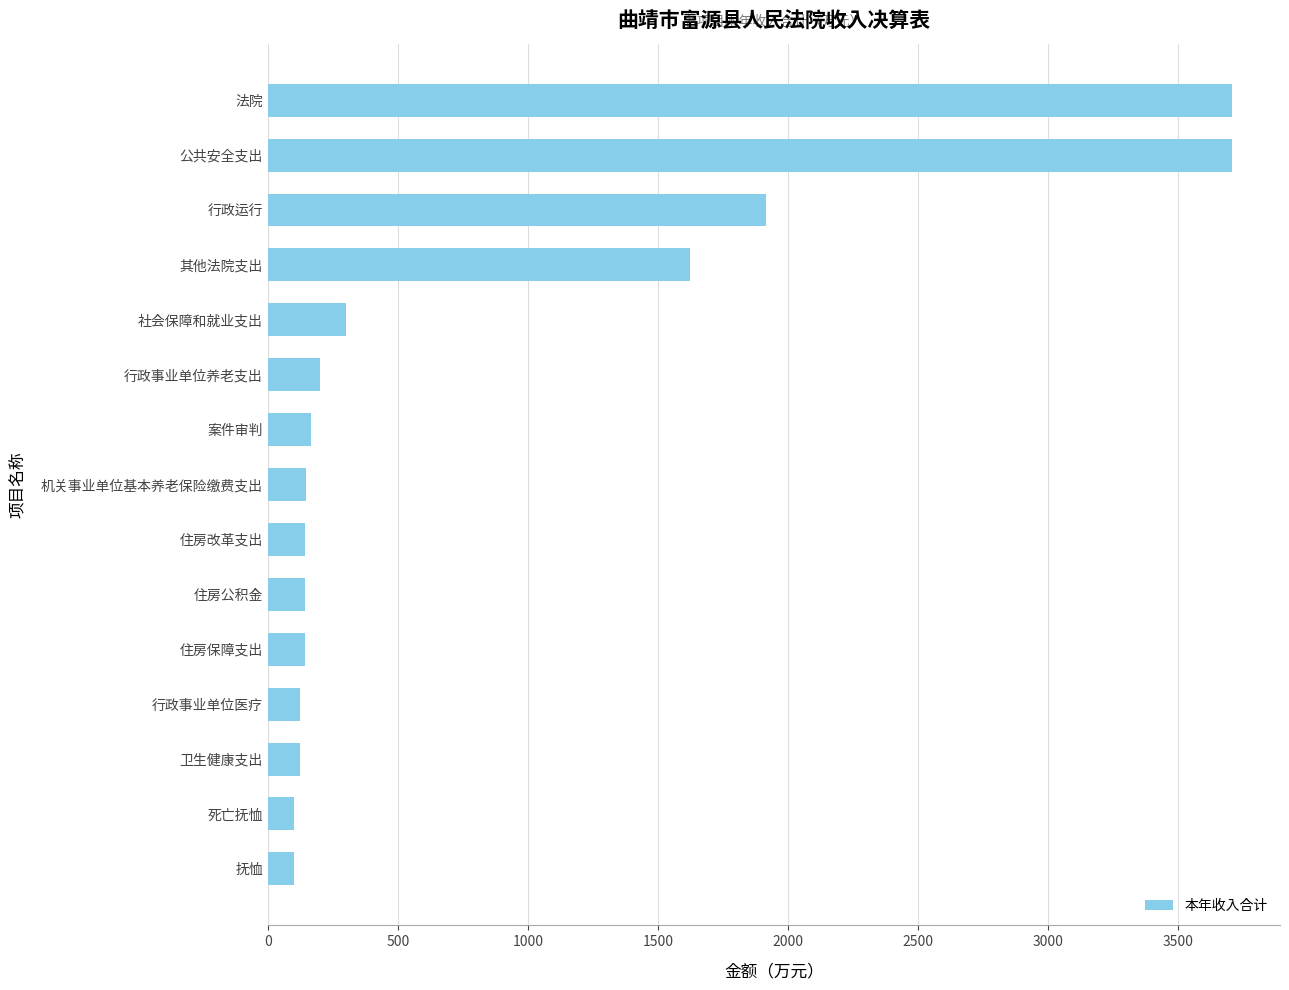

How many bars are there in total?

15